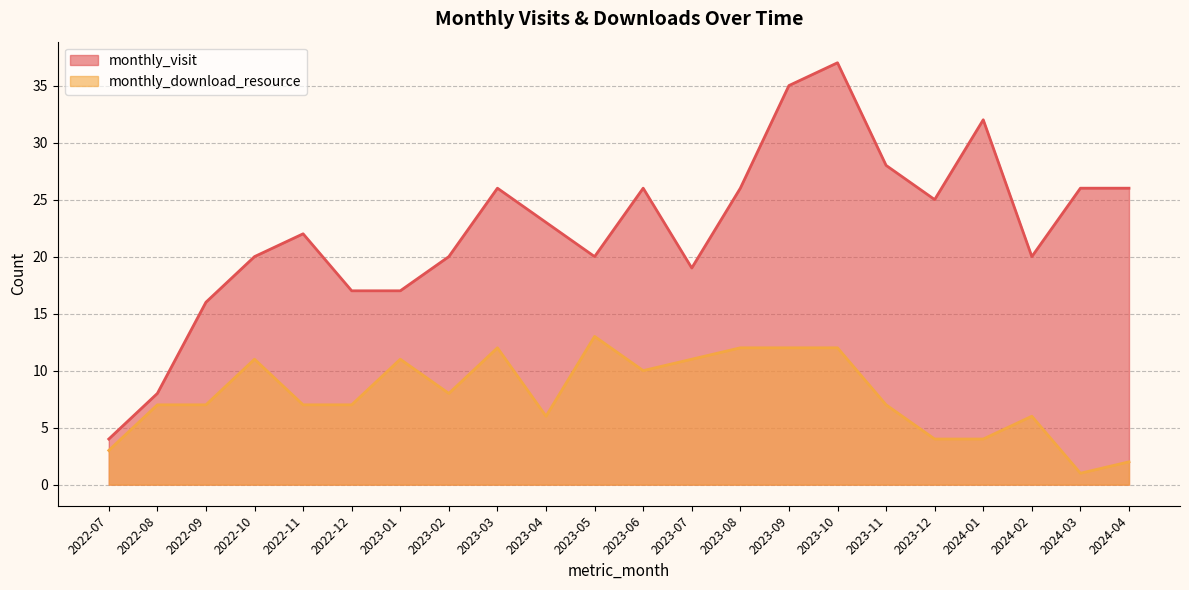

What is the difference between the highest and lowest values at 2023-09?

23